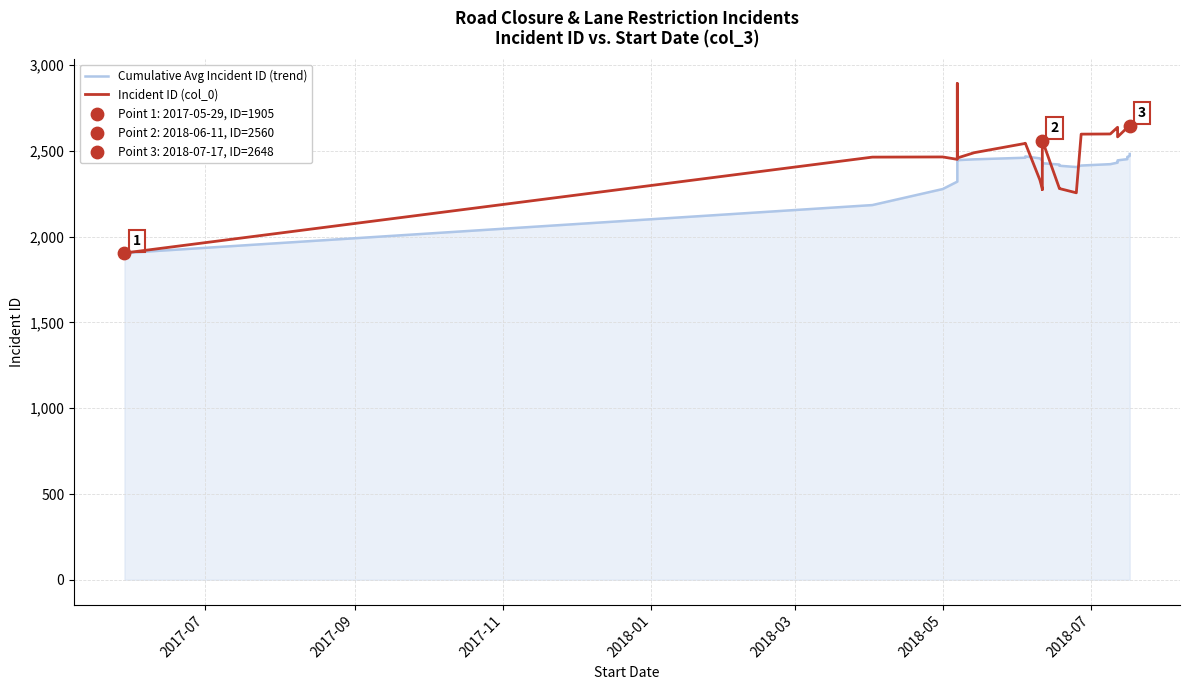

What are all the series names shown in the legend?

Cumulative Avg Incident ID (trend), Incident ID (col_0)